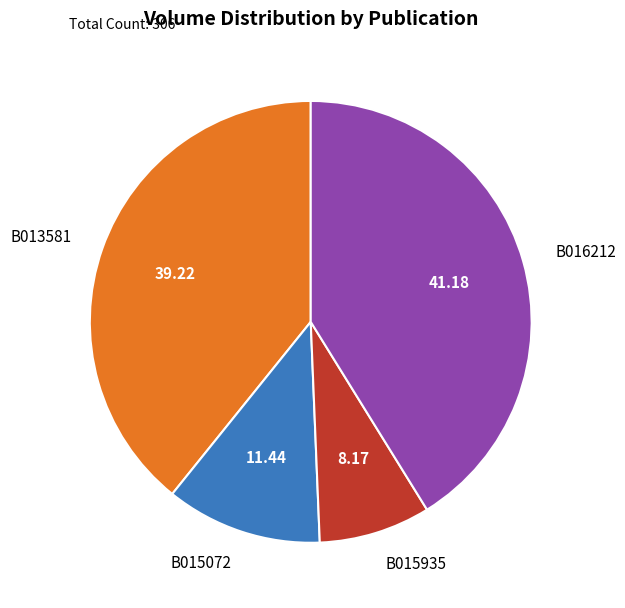

Is the sum of B016212 and B015072 greater than half?

Yes